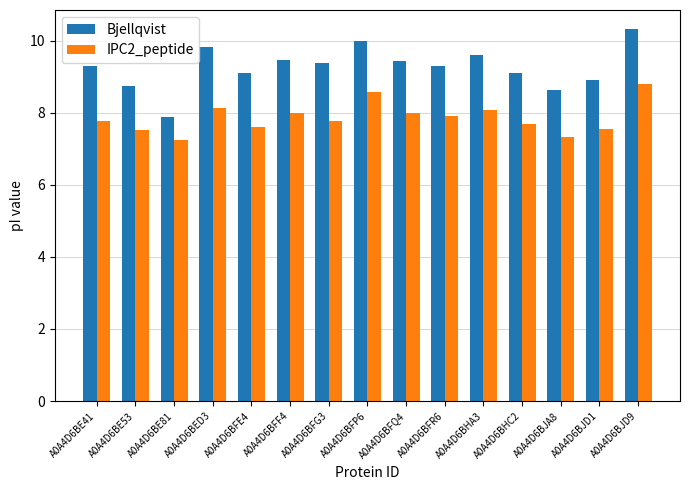

True or false: IPC2_peptide has a value of 8.0 at A0A4D6BFQ4.

True